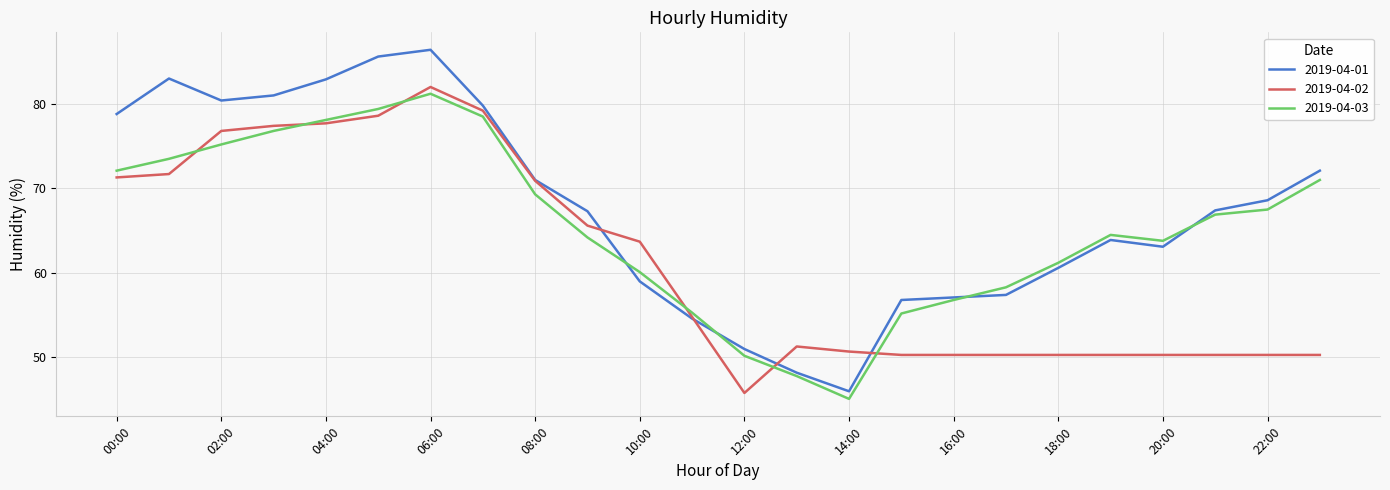

What is the difference between the second highest and minimum values in the 2019-04-02 series?

33.4